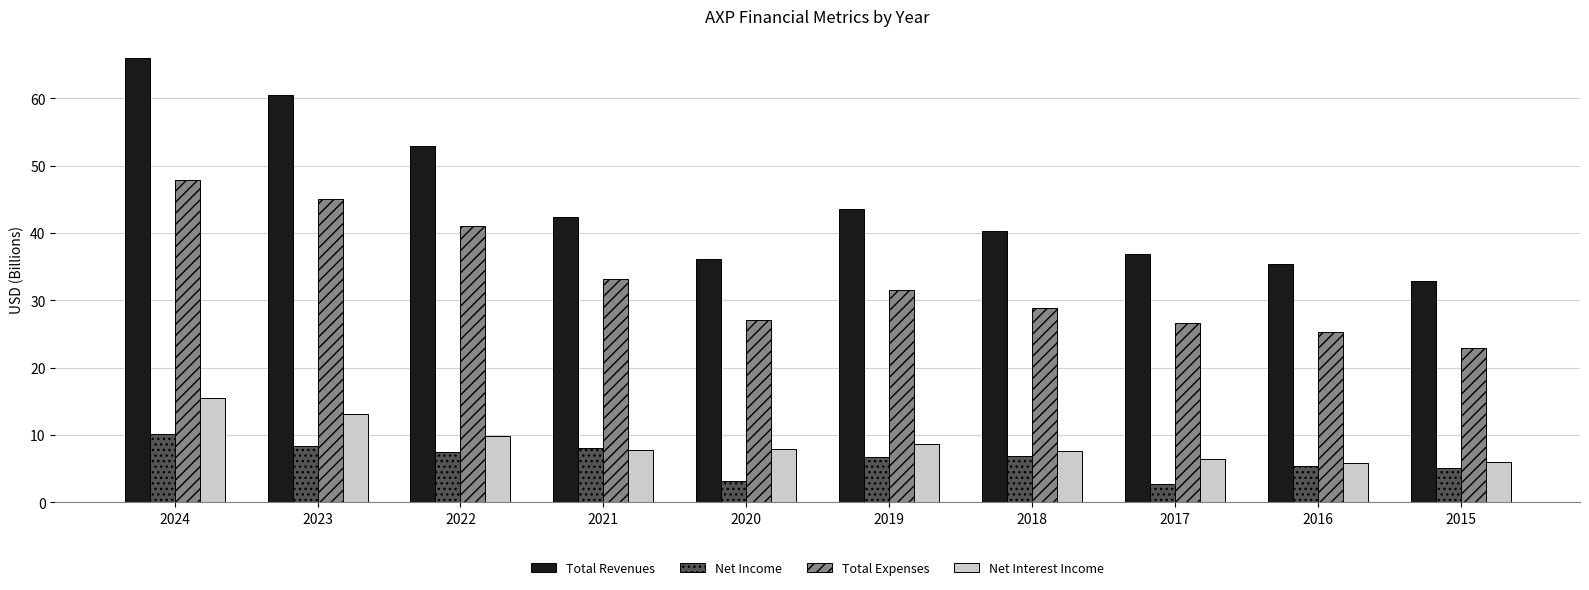

What is the value of the Total Expenses bar at the 6th from the left?

31.6